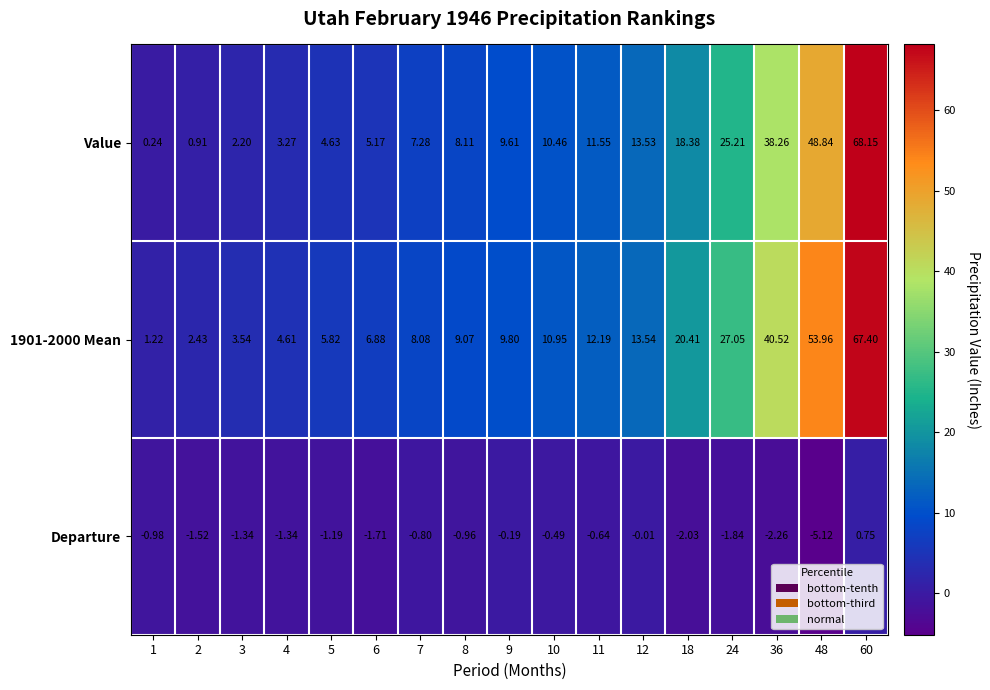

Which series has the largest range (max minus min)?

Value